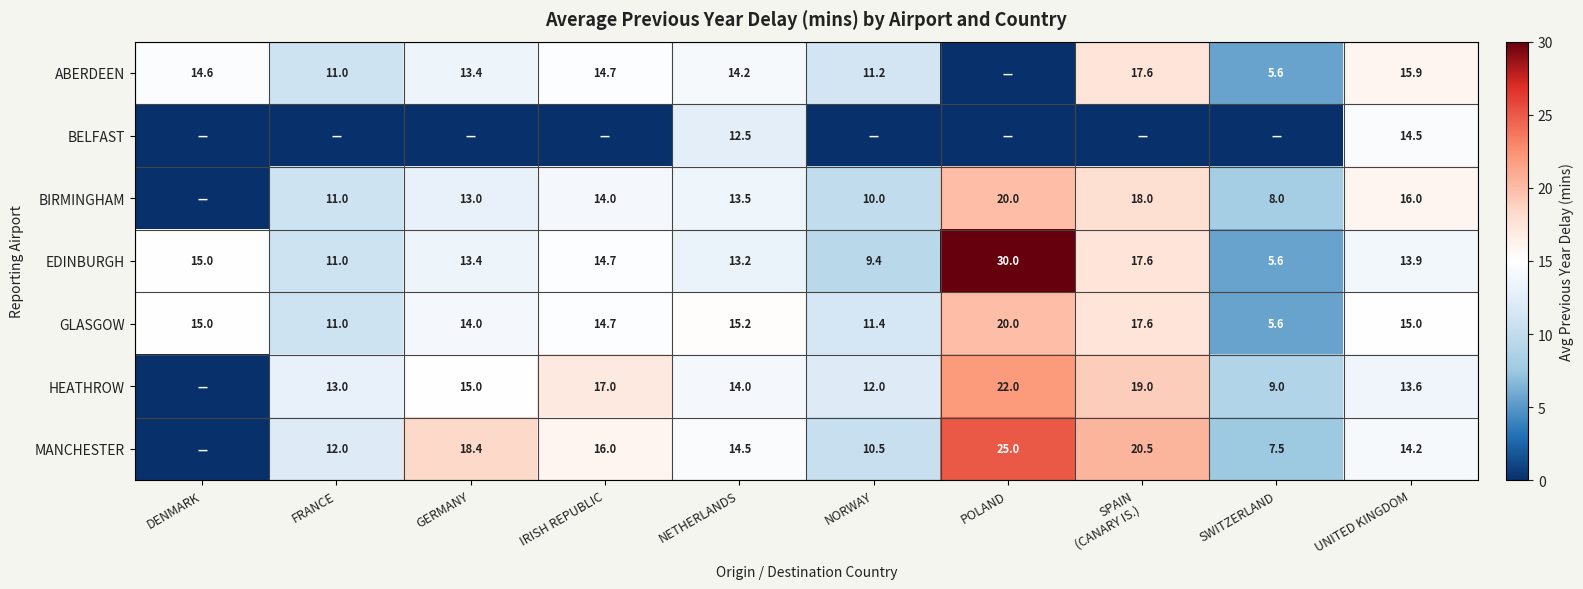

What is the sum of the EDINBURGH values at IRISH REPUBLIC and DENMARK?

29.7